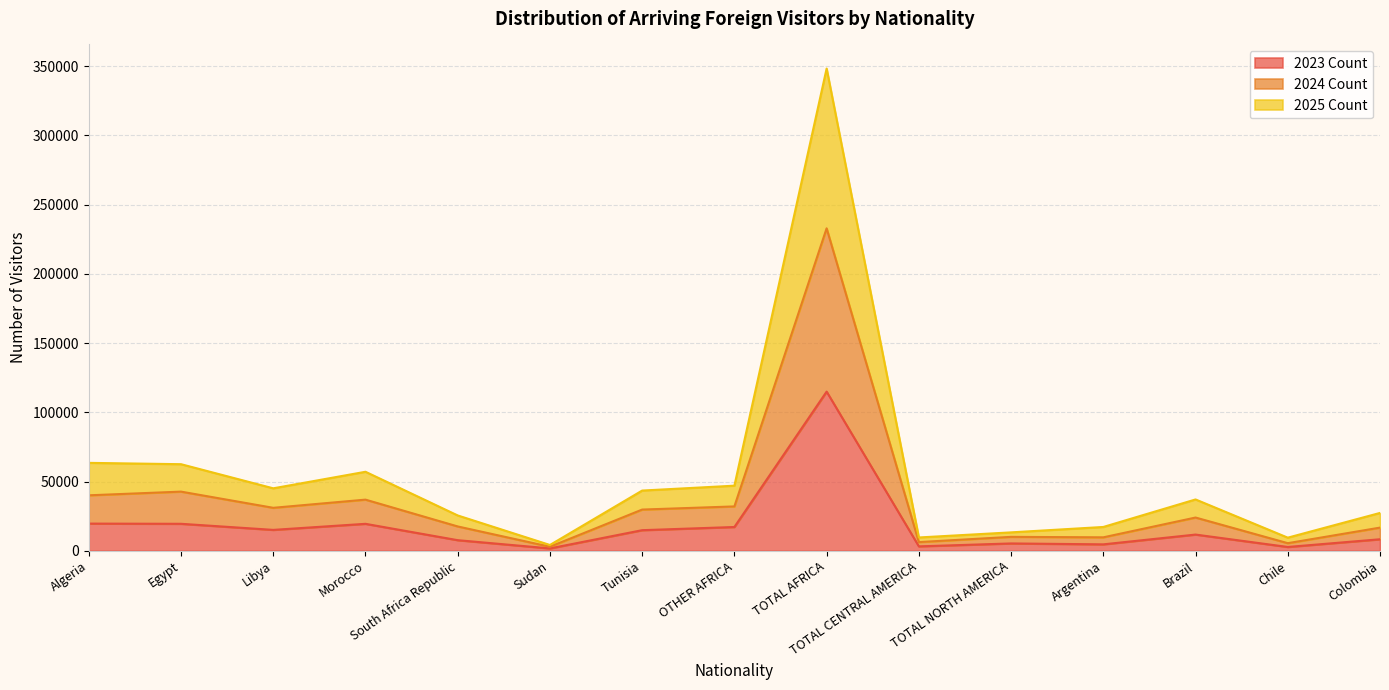

How many values in the 2025 Count series are below 37052?

7